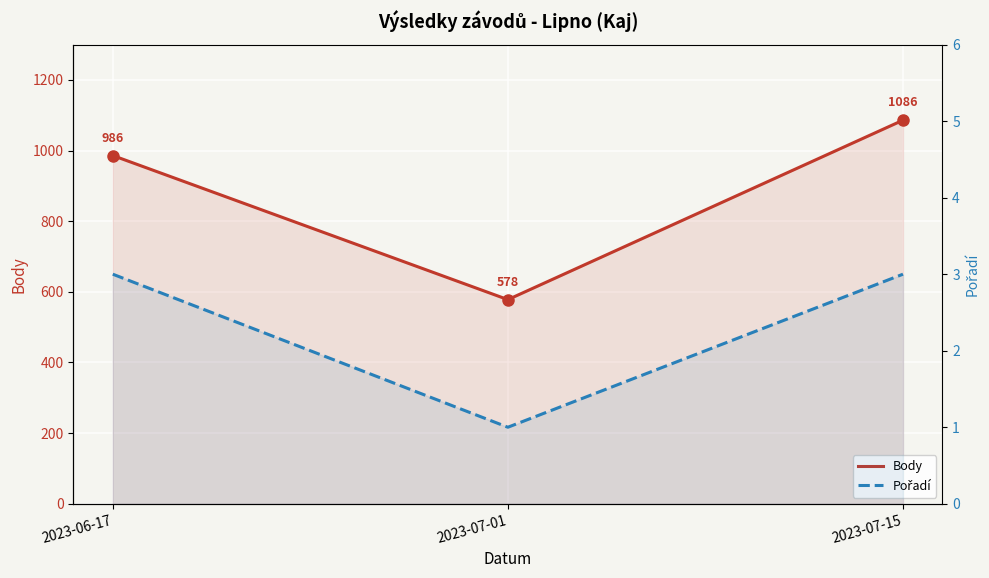

Where is Pořadí nearest to the value 2?

2023-06-17